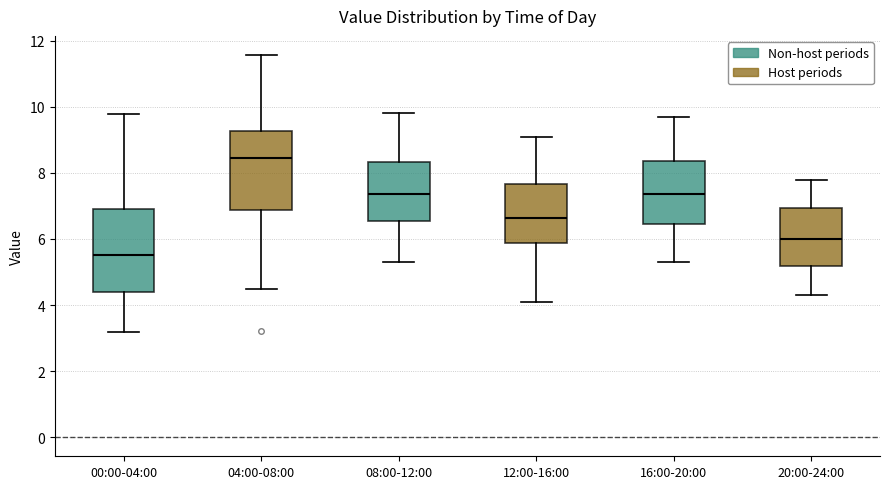

Reading left to right, read every box against the y-axis: the position of its median line, the range the box covers, and the ends of its whiskers. The values are not printed on the chart, so give them approximately, as read against the axis.

00:00-04:00: median 5.6, box 4.4 to 7.0, whiskers 3.2 to 9.8
04:00-08:00: median 8.4, box 6.8 to 9.2, whiskers 4.6 to 11.6
08:00-12:00: median 7.4, box 6.6 to 8.4, whiskers 5.4 to 9.8
12:00-16:00: median 6.6, box 5.8 to 7.6, whiskers 4.2 to 9.2
16:00-20:00: median 7.4, box 6.4 to 8.4, whiskers 5.4 to 9.8
20:00-24:00: median 6.0, box 5.2 to 7.0, whiskers 4.4 to 7.8